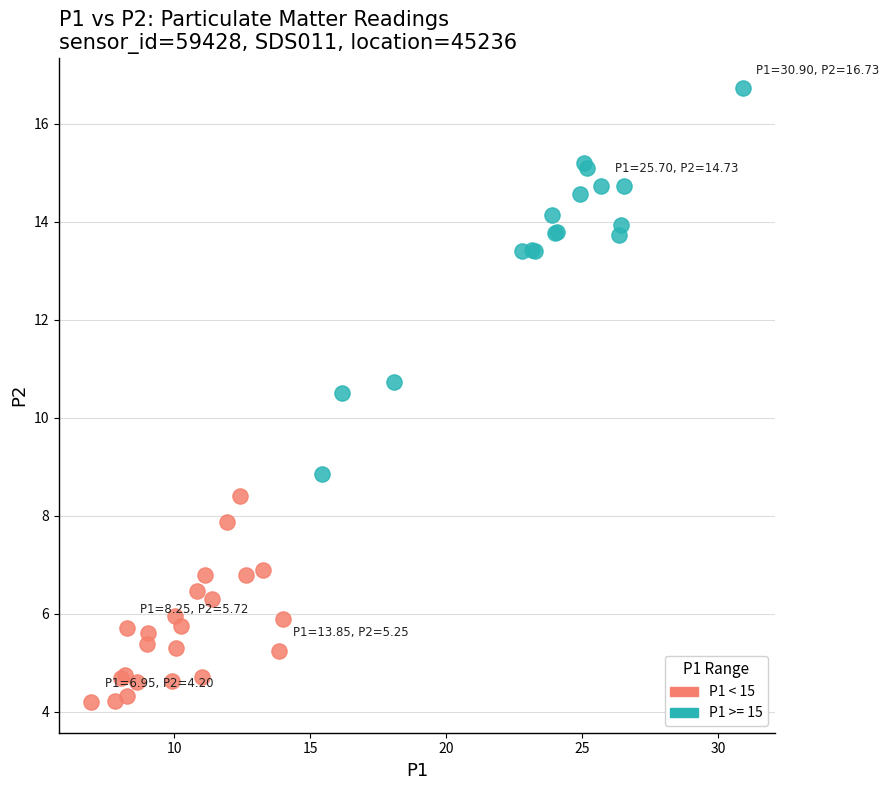

Which series has the widest spread of Y values?

P1 >= 15